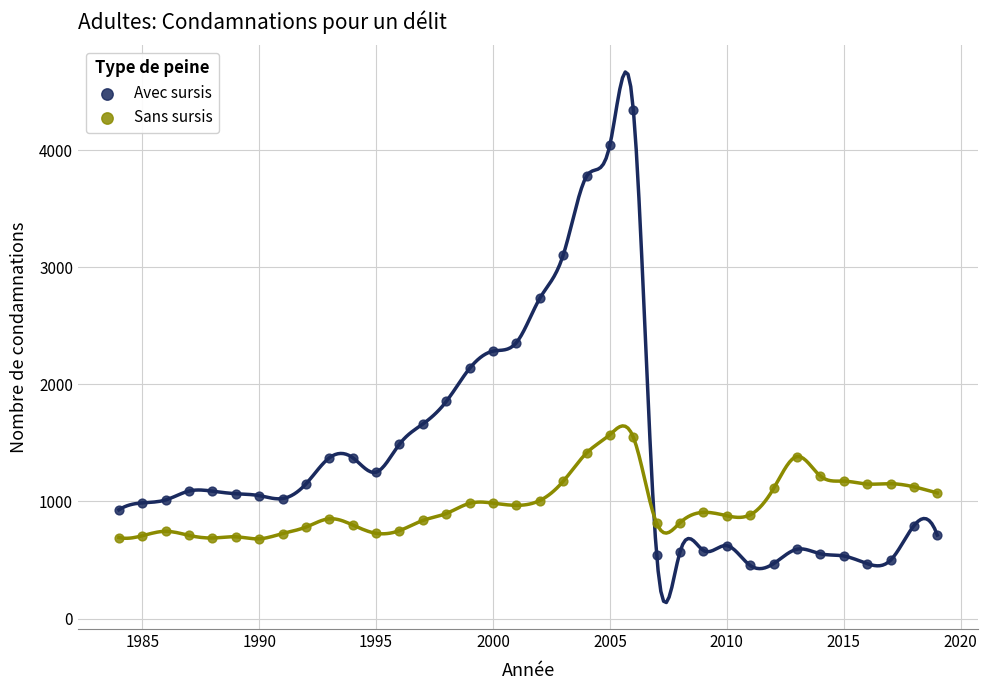

Which series contains the lowest Y value?

Avec sursis